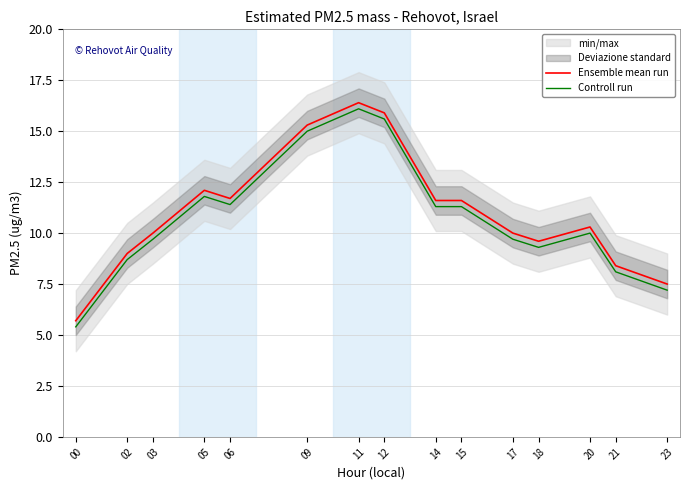

True or false: Controll run and Ensemble mean run cross at least once.

False